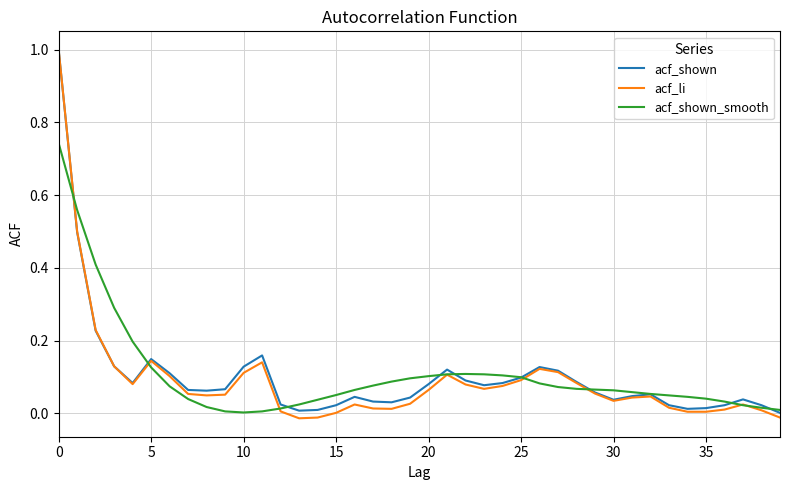

Which series has the widest spread of values?

acf_li